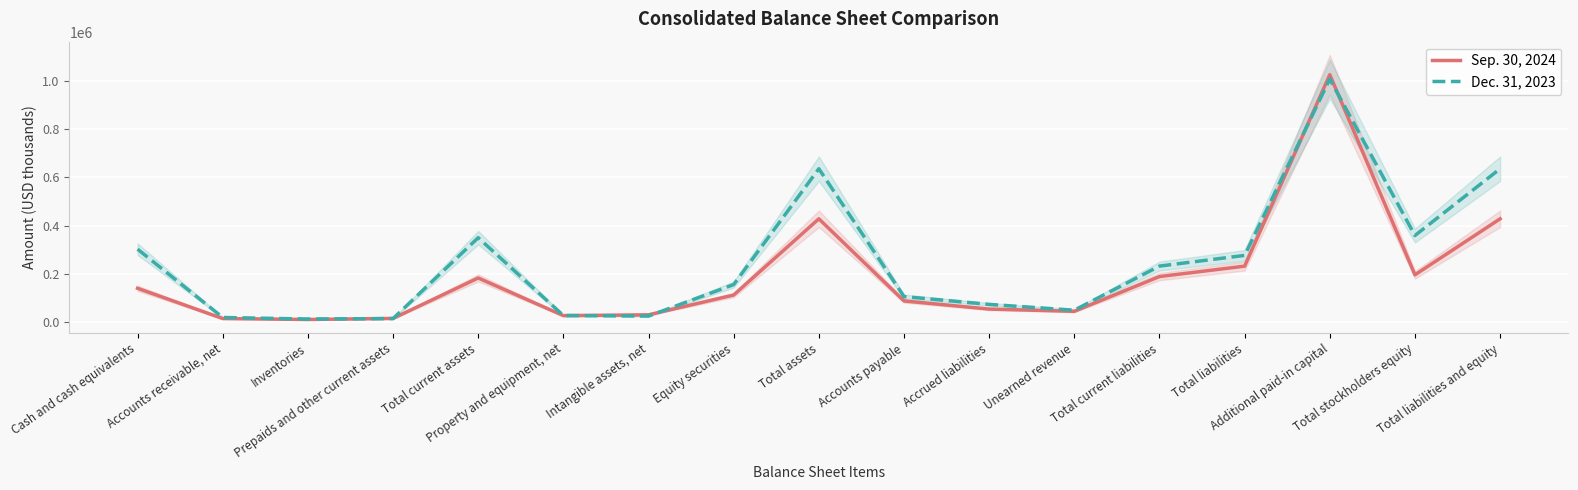

List the labels in order of Sep. 30, 2024 value, smallest first.

Inventories, Accounts receivable, net, Prepaids and other current assets, Property and equipment, net, Intangible assets, net, Unearned revenue, Accrued liabilities, Accounts payable, Equity securities, Cash and cash equivalents, Total current assets, Total current liabilities, Total stockholders equity, Total liabilities, Total assets, Total liabilities and equity, Additional paid-in capital